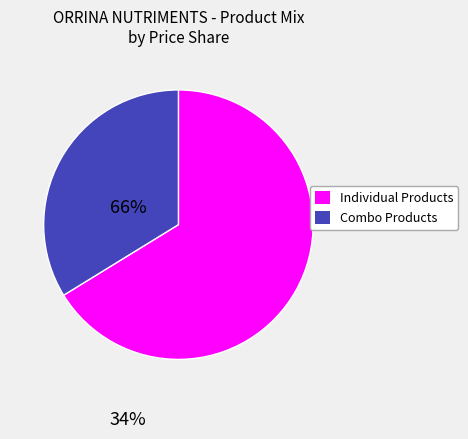

Is there a majority slice in this chart?

Yes